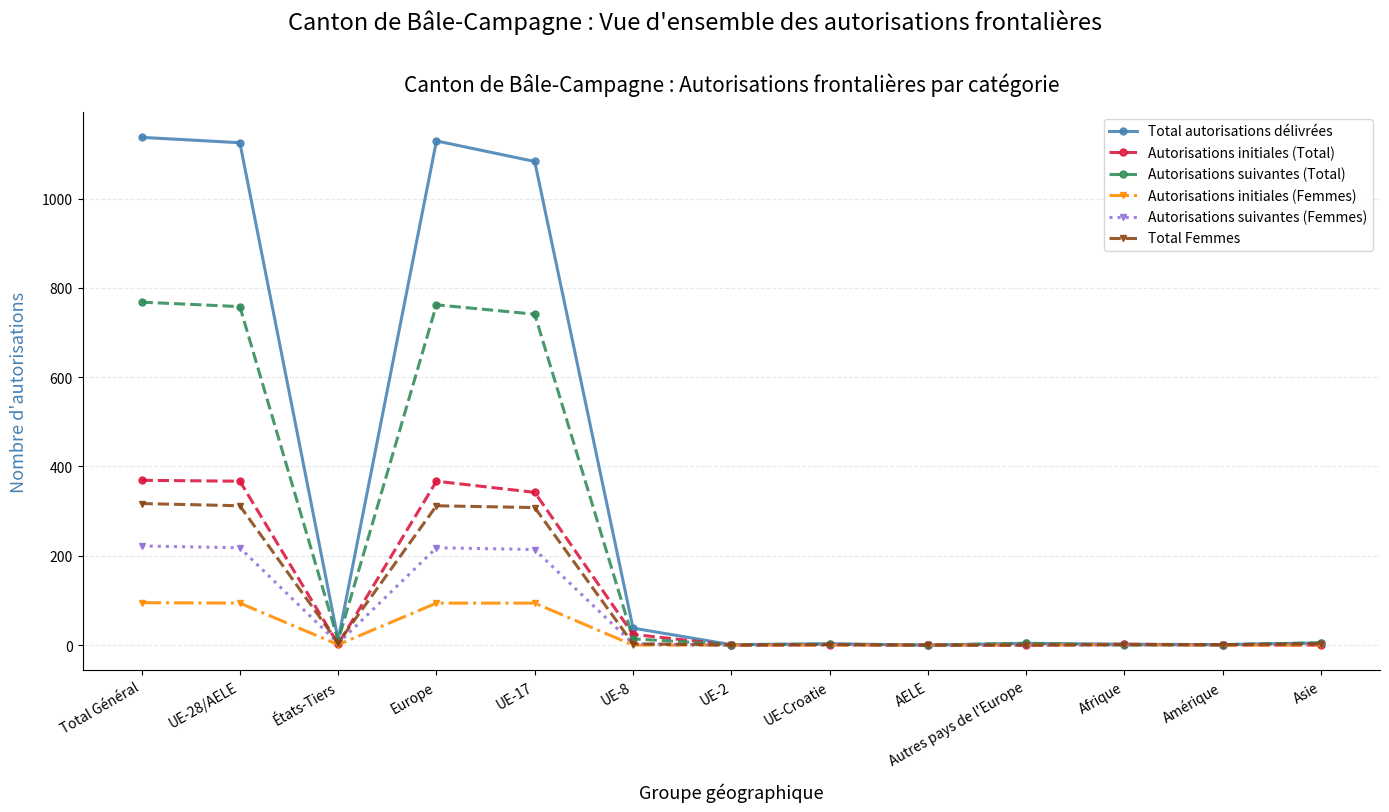

The value of Autorisations initiales (Total) at Total Général is 369. True or false?

True